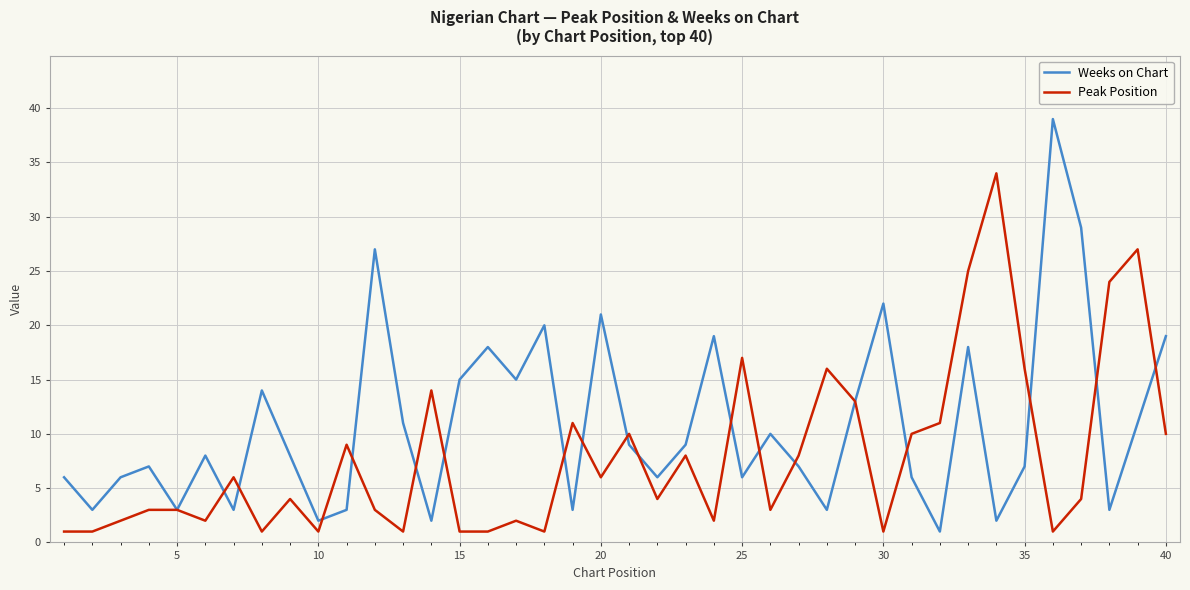

List the series in order of their peak value, highest first.

Weeks on Chart, Peak Position